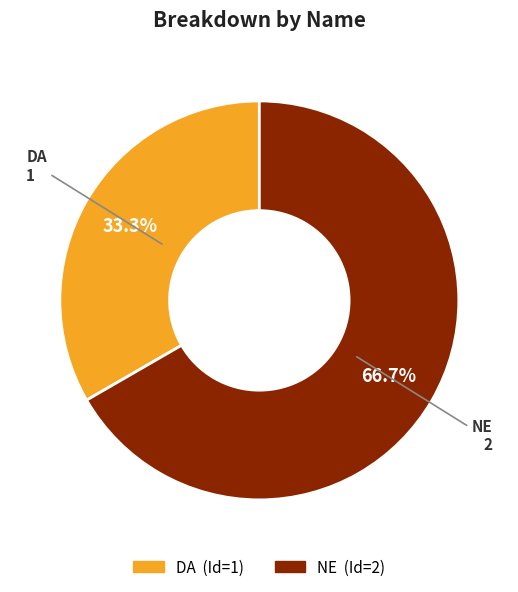

What percentage is the DA slice, to the nearest percent?

33%